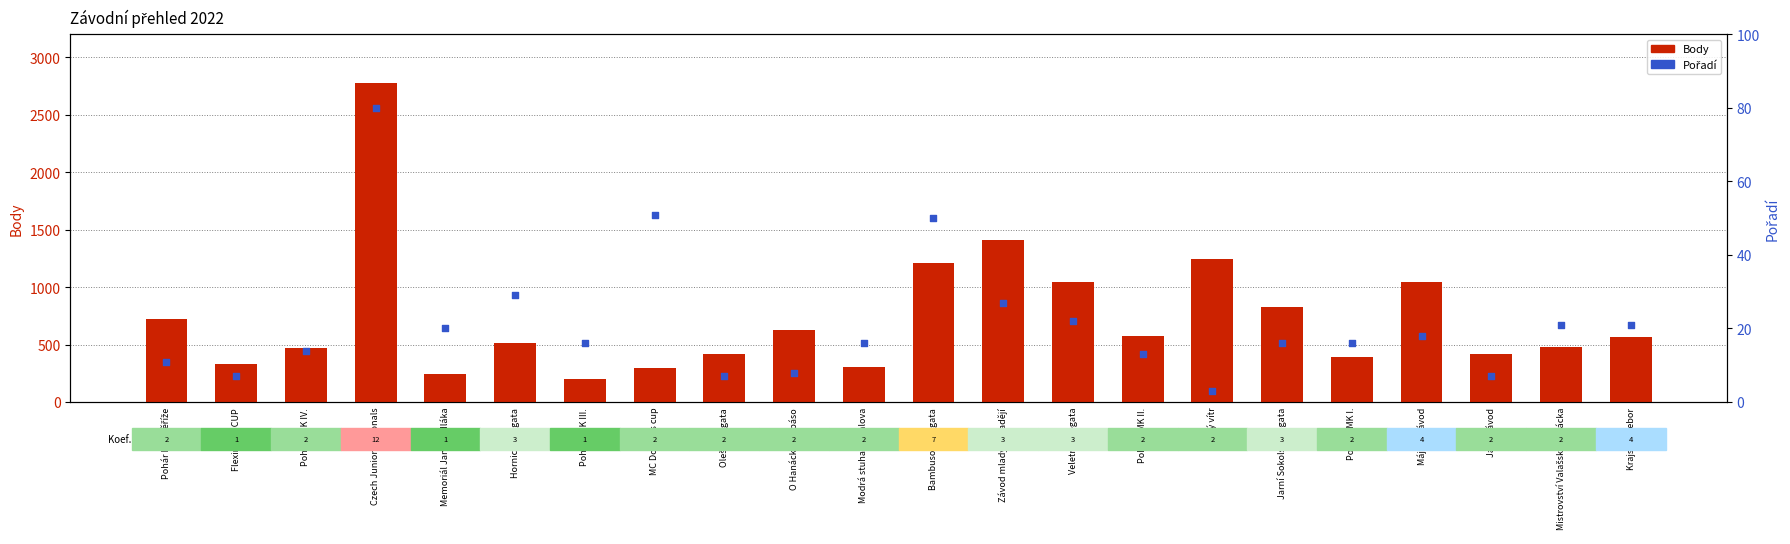

Which series reaches the maximum Y coordinate?

Body